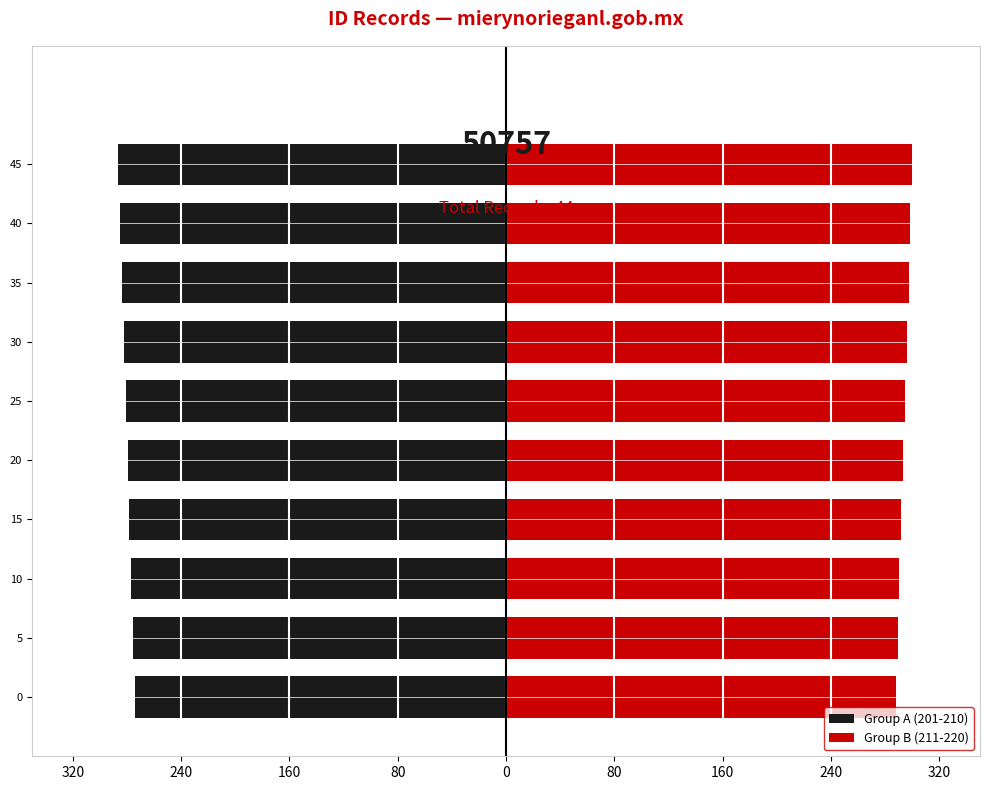

How many values in the Group B (211-220) series exceed 294?

5